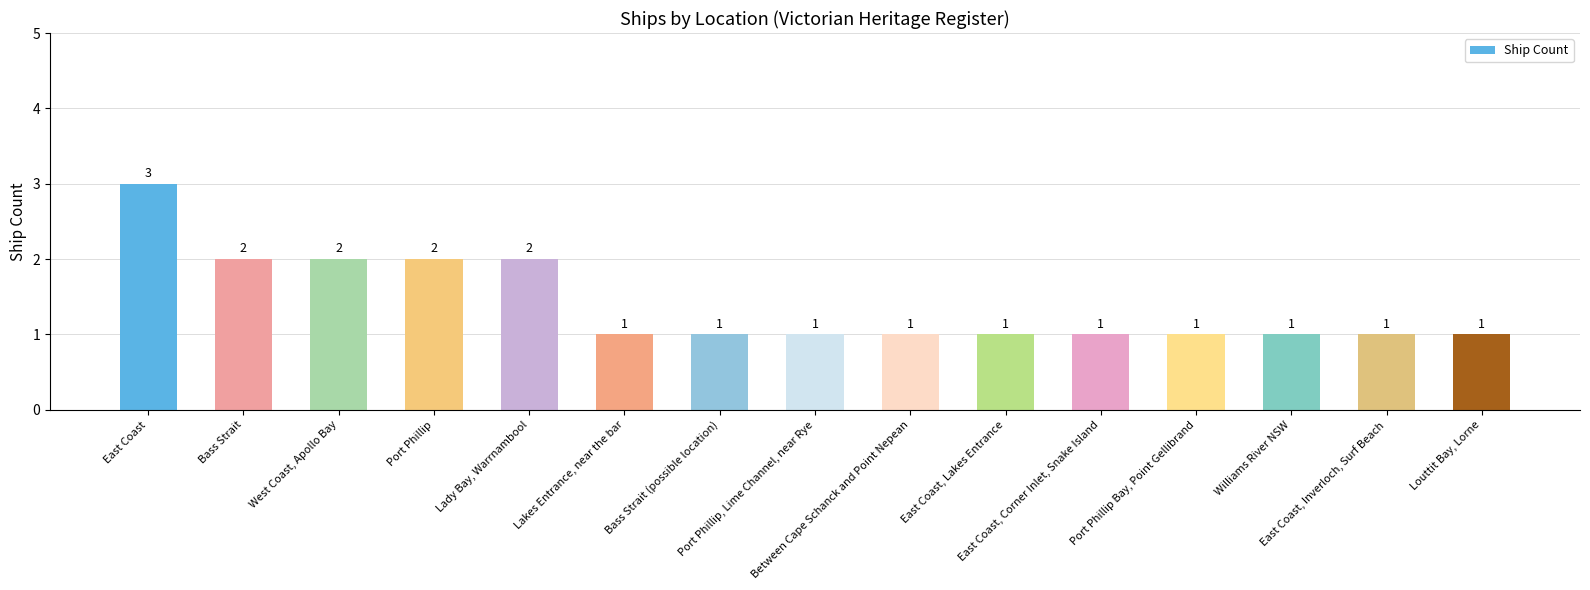

Are the bars grouped side by side (vs. stacked)?

No